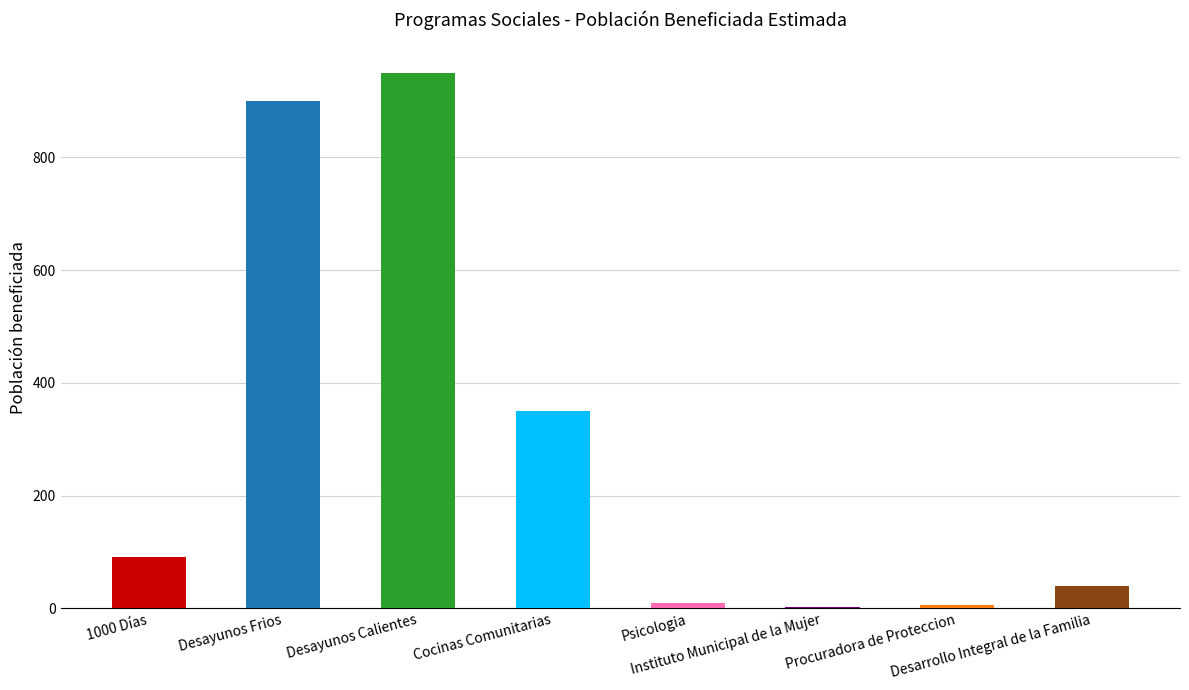

What is the difference between the values at 1000 Días and Psicologia?

81